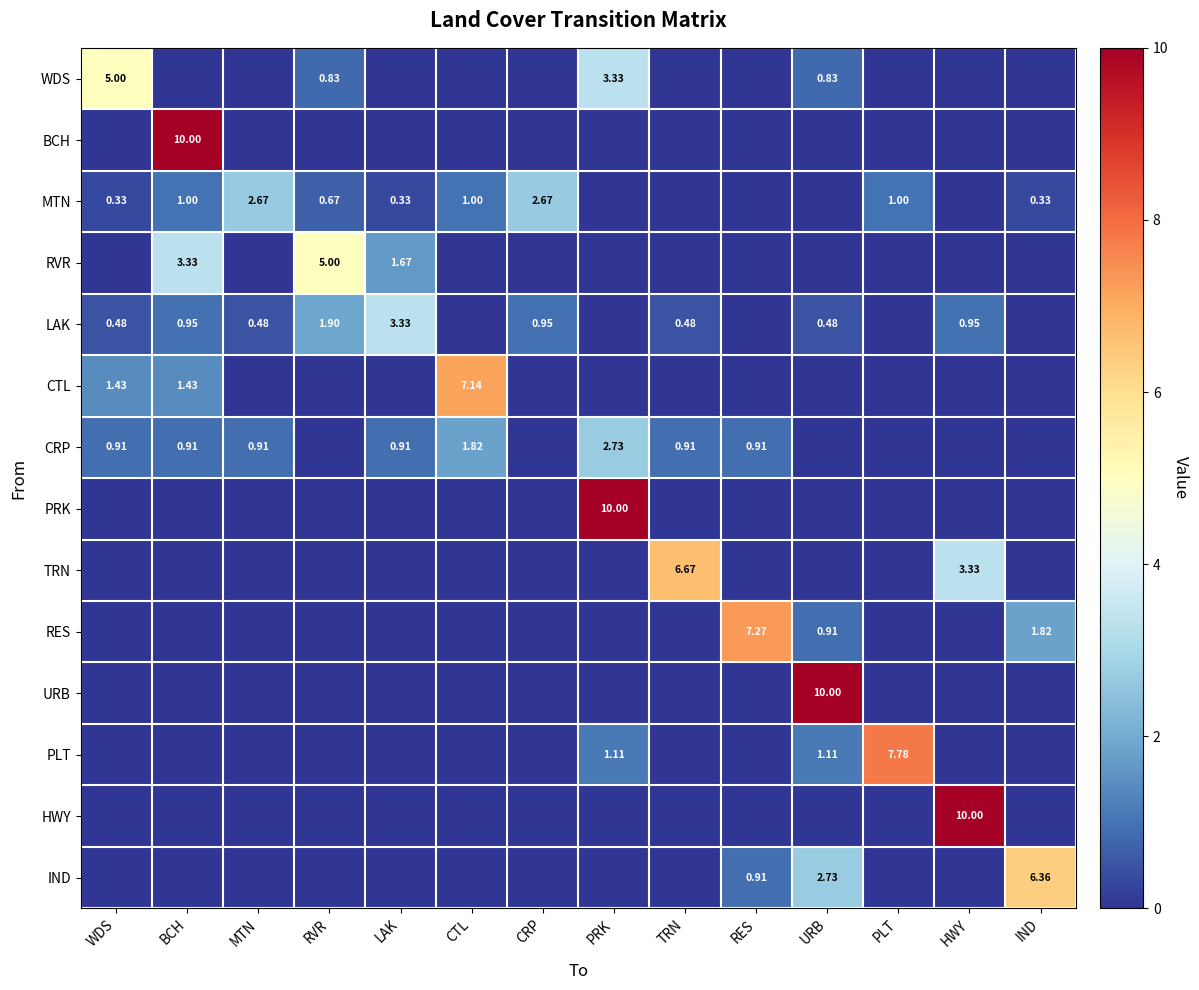

Count the number of categories in the chart.

14